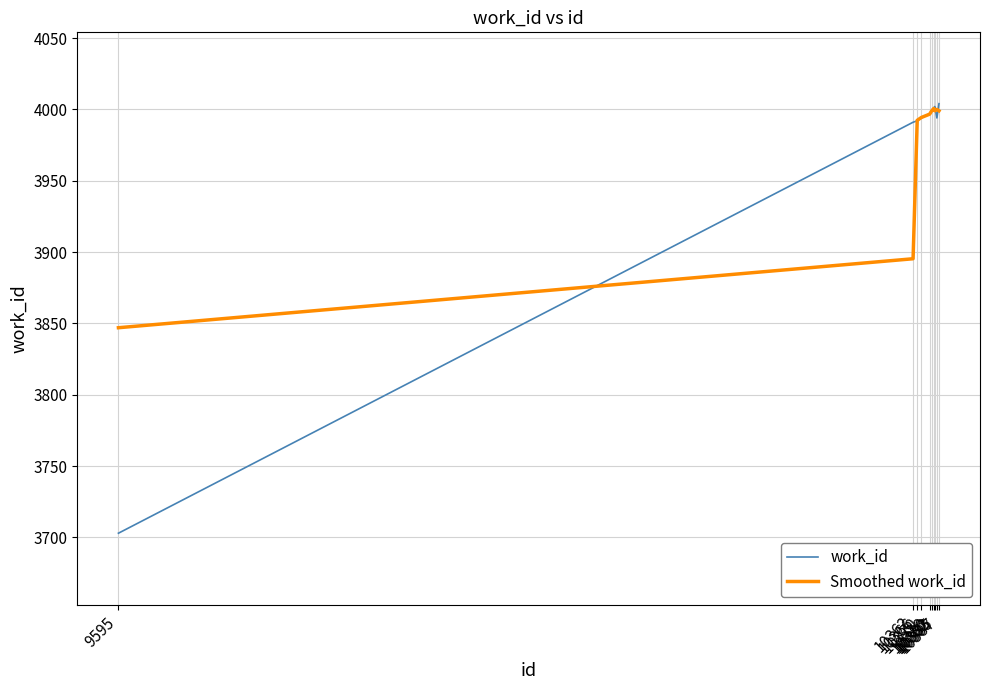

Which series has the widest spread of values?

work_id